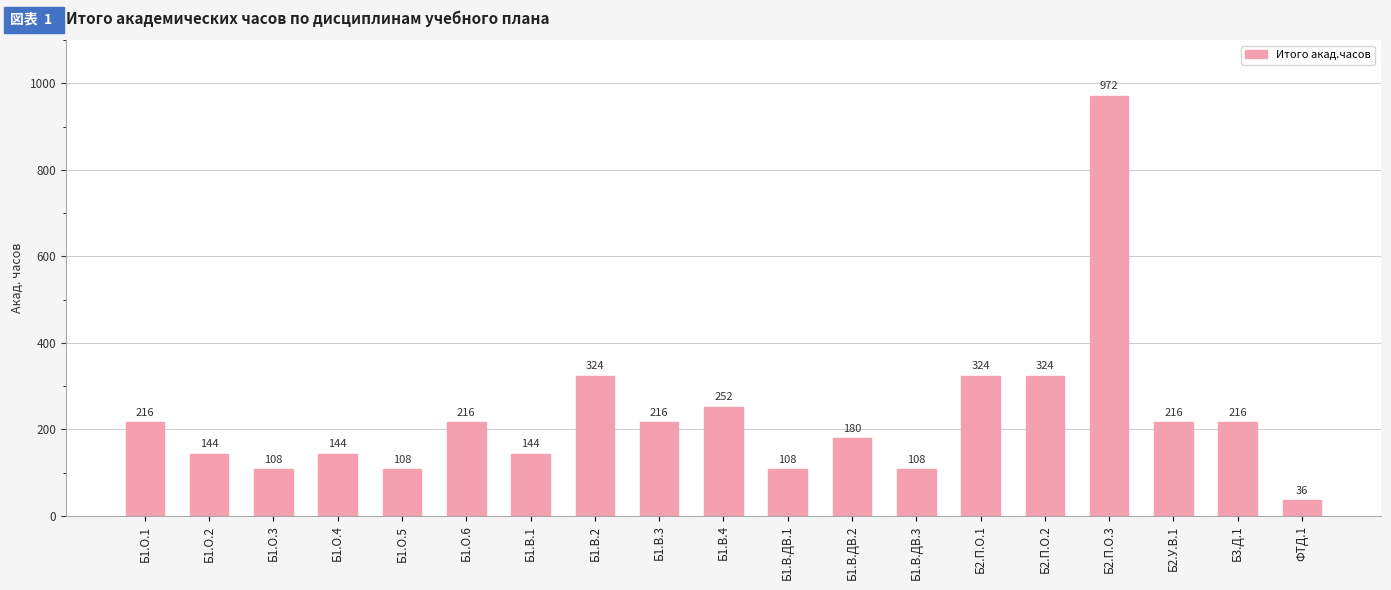

What position from the right is Б1.В.4?

10